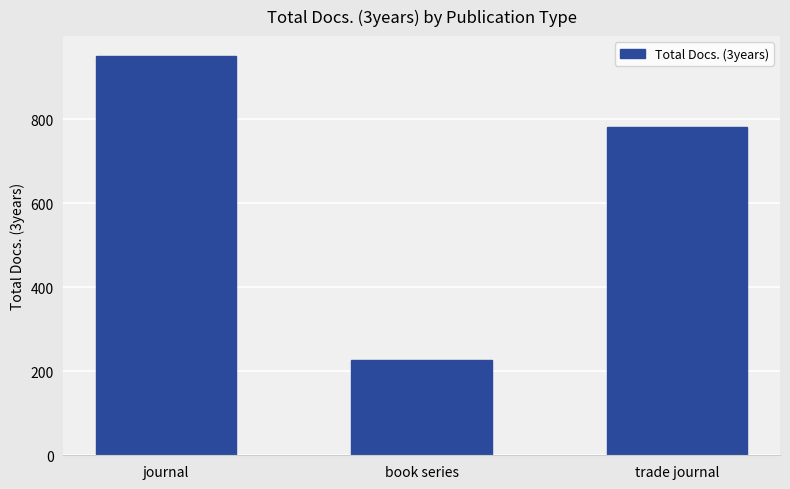

What is the maximum value shown in the chart?

951